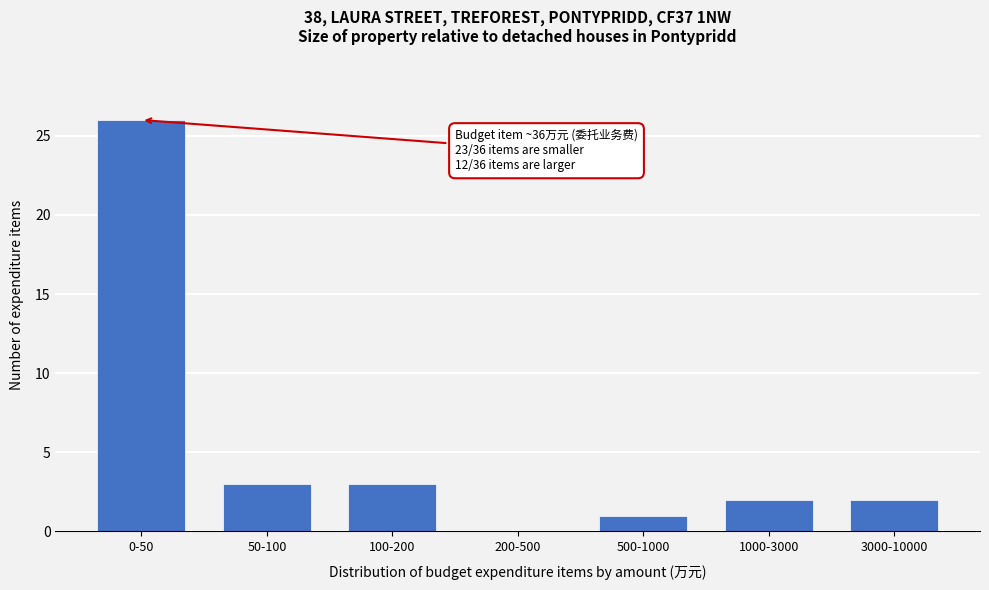

Reading right to left, transcribe all the data shown in this chart.

3000-10000=2	1000-3000=2	500-1000=1	200-500=0	100-200=3	50-100=3	0-50=26